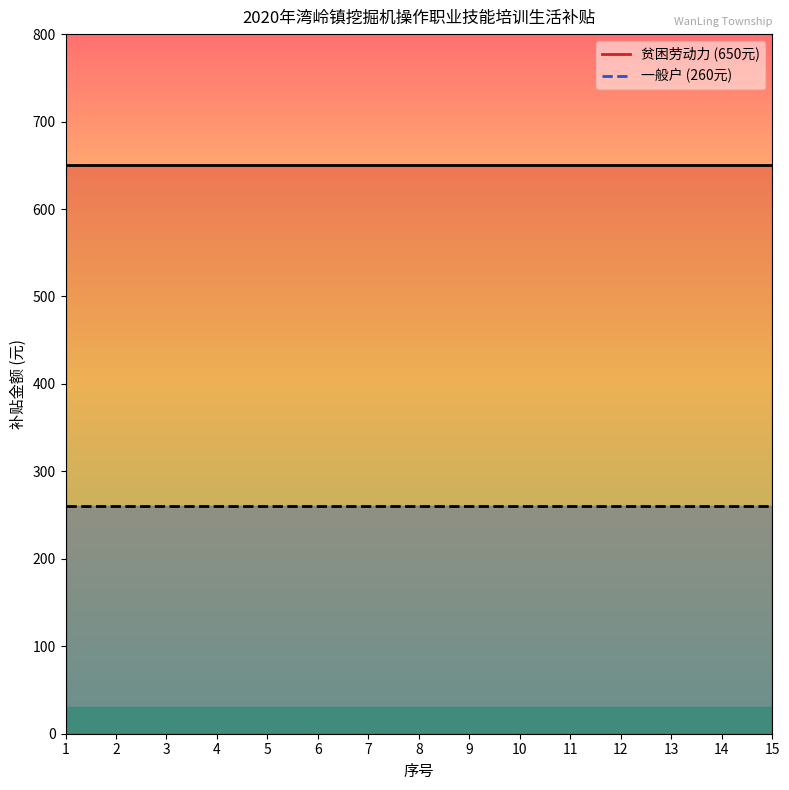

What is the value of the 贫困劳动力 point at the 13th from the left?

650